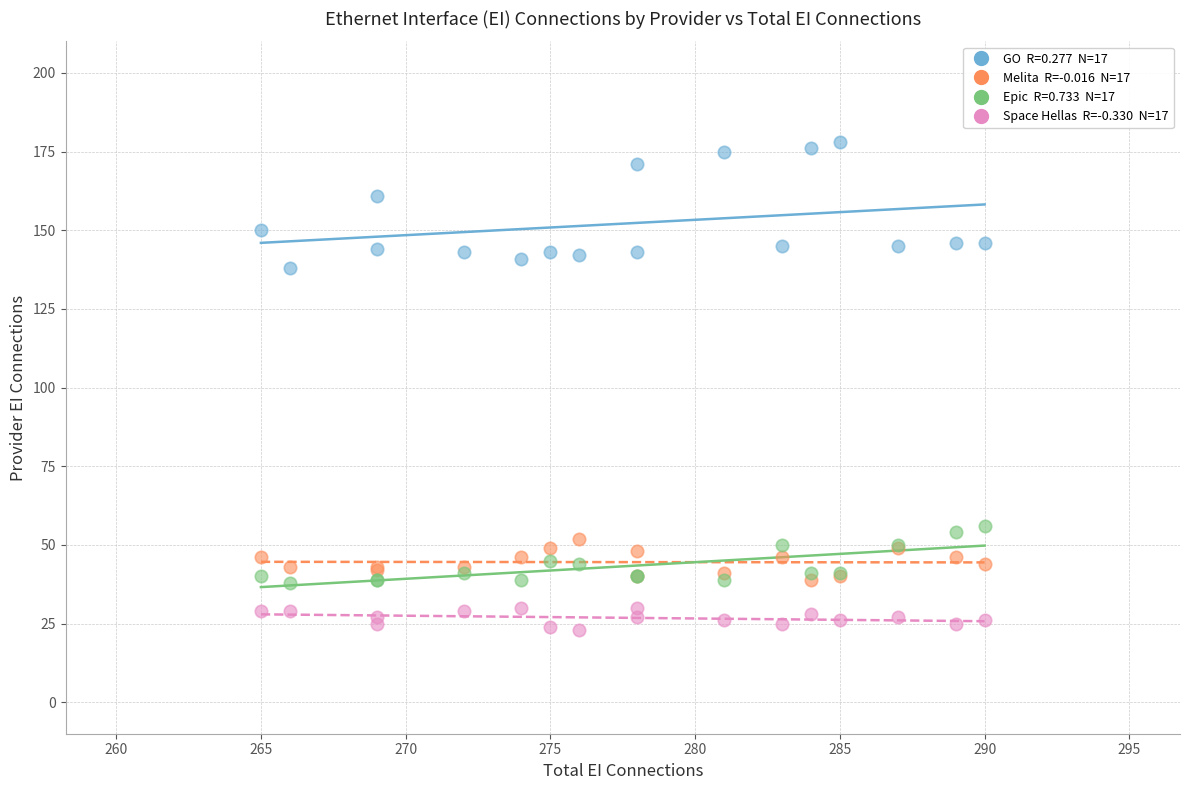

Across all series, what Y value is closest to 100?

138